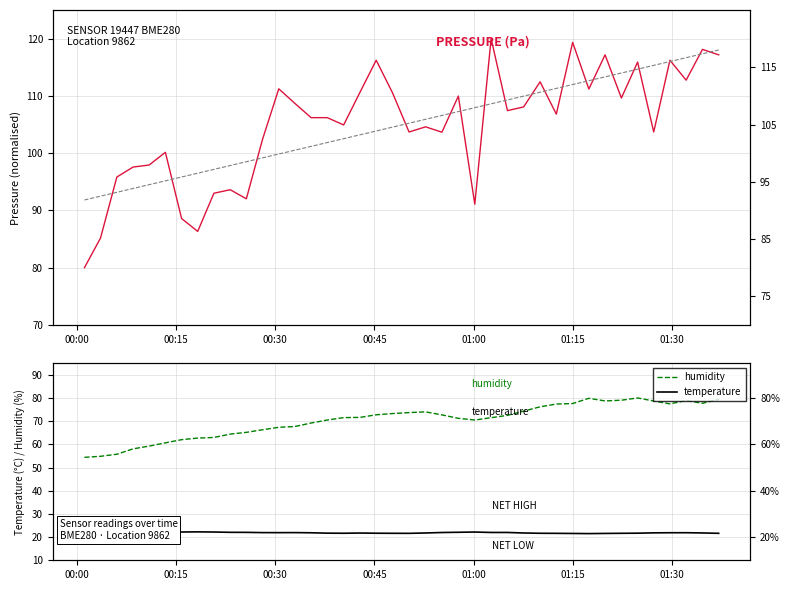

How many data points in pressure are less than 106?

18